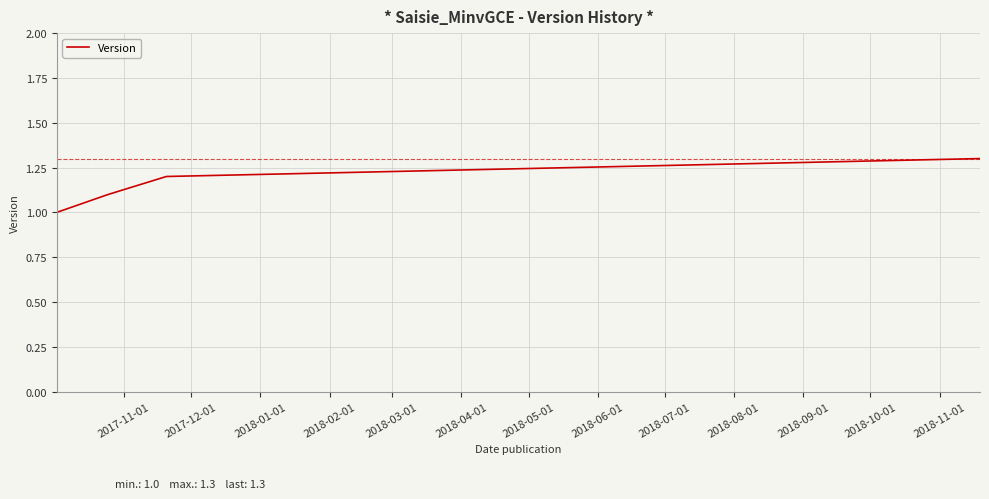

What is the maximum value shown in the chart?

1.3